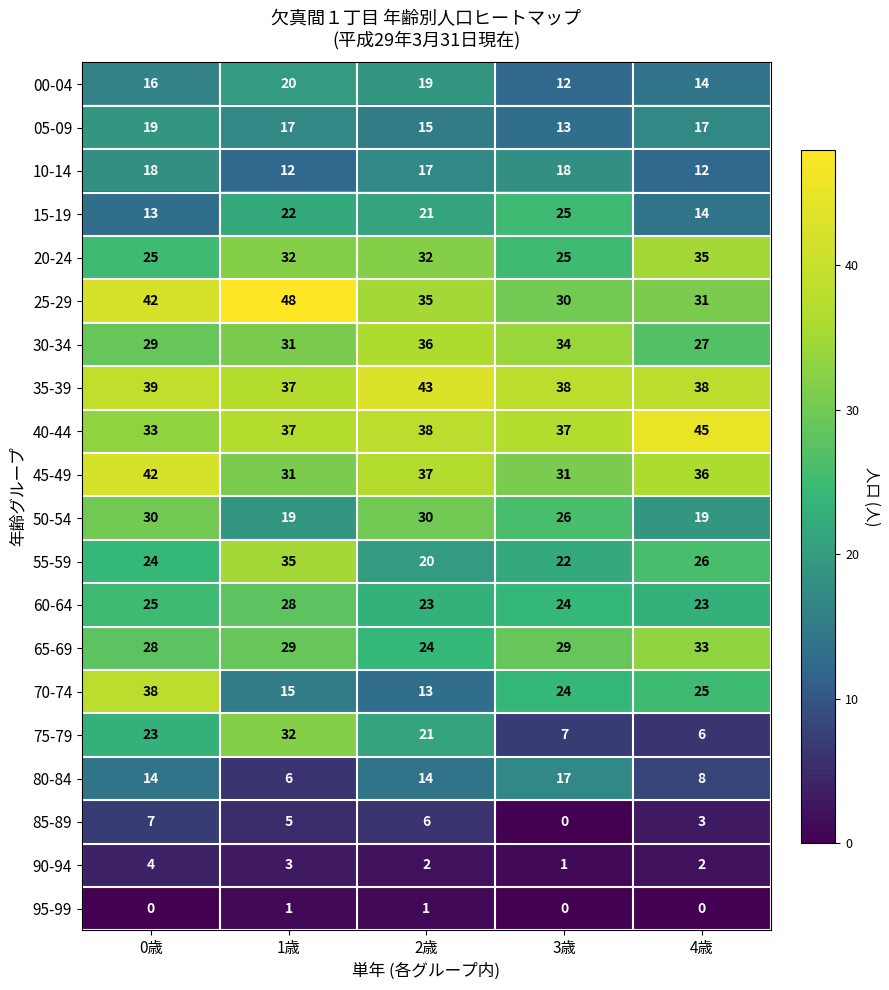

Where is 10-14 nearest to the value 15?

2歳